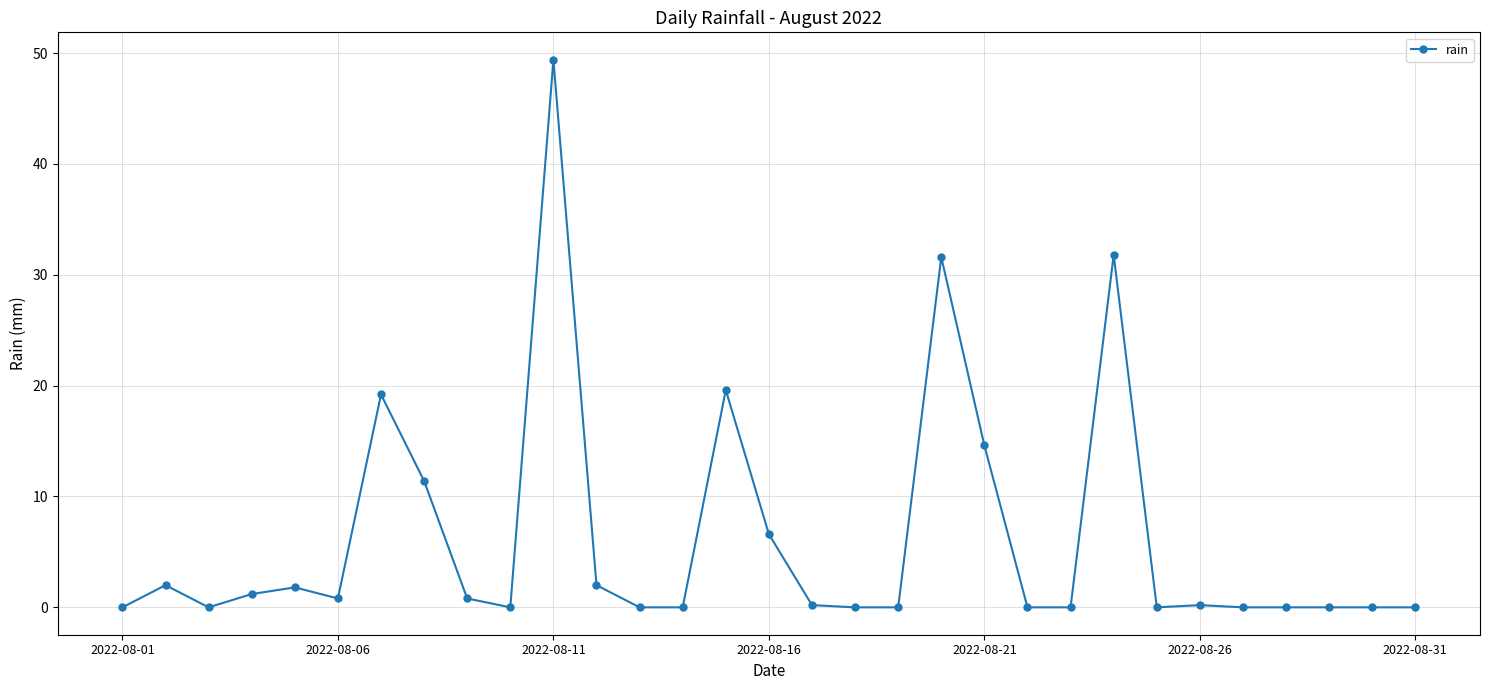

How many lines are shown in the chart?

1